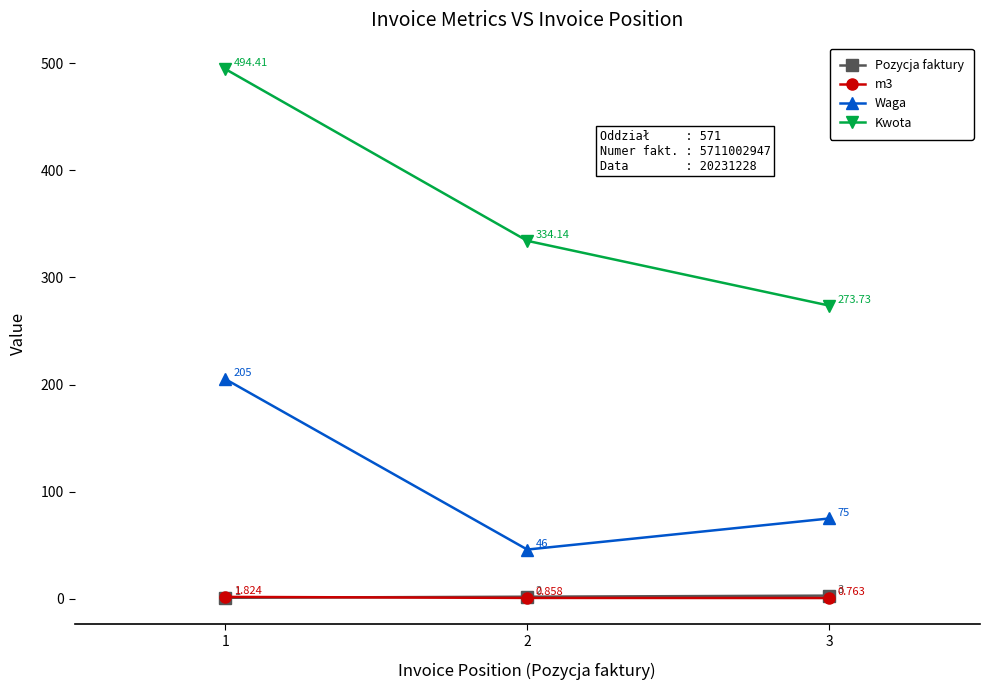

Is the value of Pozycja faktury at 2 greater than the value of m3 at 2?

Yes